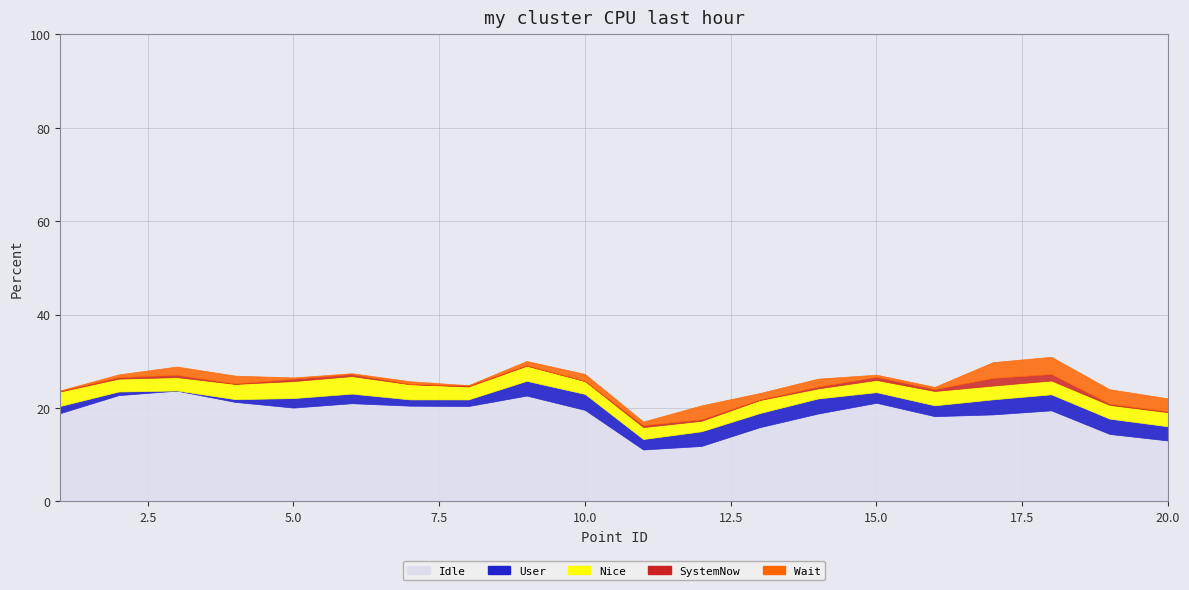

Reading left to right, what are all the values shown in this chart?

longterm_intercept: 18.9	22.8	23.7	21.3	20.1	21.0	20.5	20.4	22.7	19.6	11.1	11.9	15.9	18.8	21.1	18.3	18.6	19.5	14.4	13.0
all_mean: 18.6	21.8	22.2	20.0	19.6	20.7	19.8	20.0	23.7	21.0	11.7	13.3	17.0	20.4	22.0	19.0	21.5	22.3	16.0	14.3
all_median: 18.4	21.5	21.7	19.9	20.1	21.1	19.8	19.8	23.8	21.0	11.4	13.0	16.9	20.0	21.4	18.6	19.9	20.9	15.7	14.1
all_cdfslope: 3.1	2.8	2.9	3.3	3.6	3.8	3.3	2.8	3.2	2.8	2.6	2.2	2.8	2.1	2.6	3.1	2.9	3.0	2.9	3.0
longterm_r2: 0.0	0.0	0.0	0.0	0.0	0.0	0.0	0.0	0.0	0.0	0.0	0.0	0.0	0.0	0.0	0.0	0.0	0.0	0.0	0.0